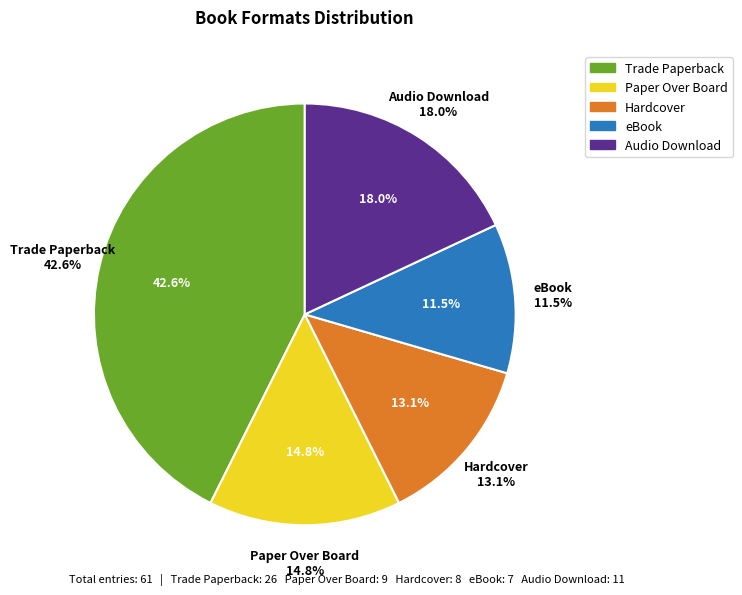

How many segments does this pie chart have?

5